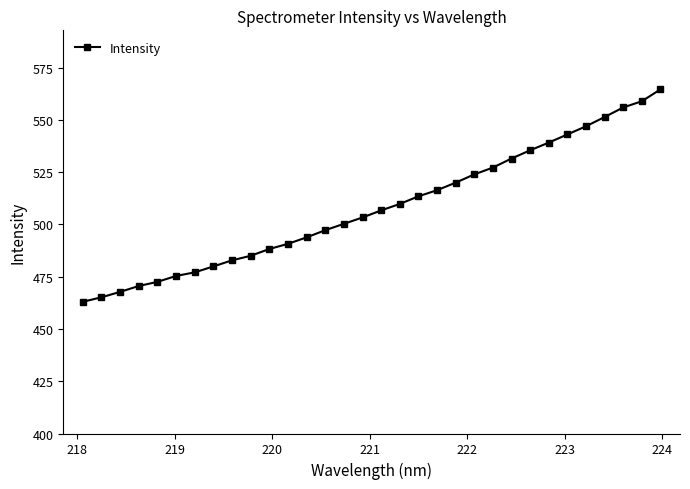

What is the minimum value shown in the chart?

463.0